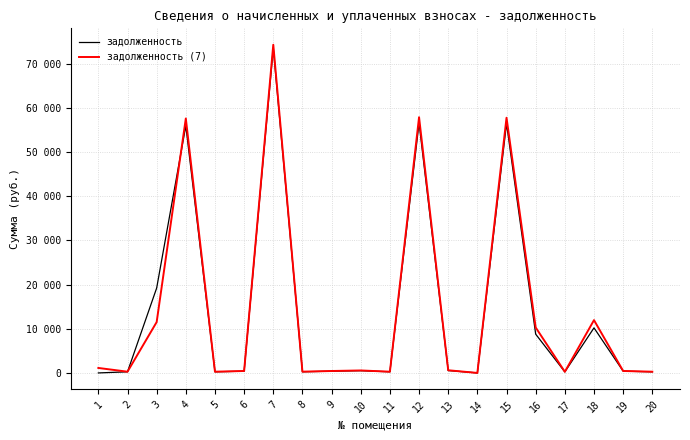

Where is задолженность nearest to the value 36772?

3